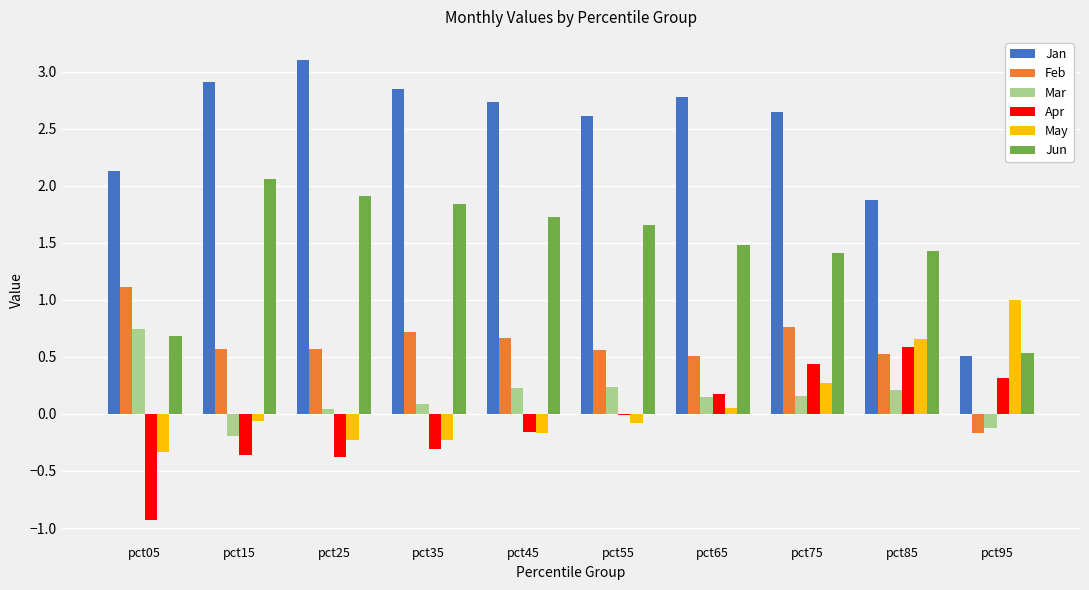

What is the total value across all series at pct25?

5.0